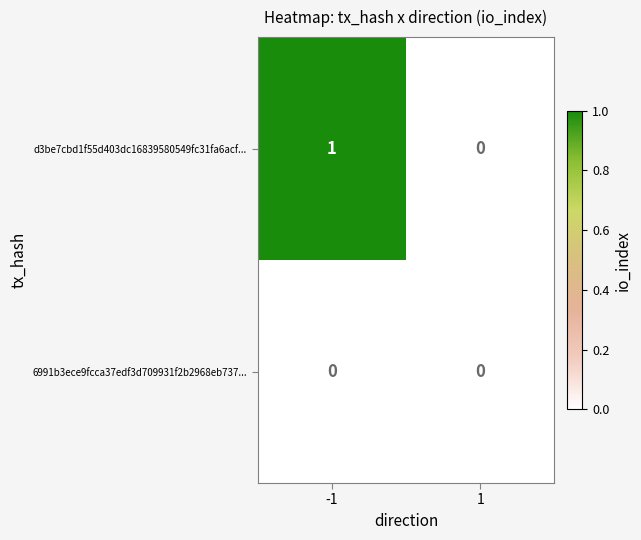

Which series has the widest spread of values?

d3be7cbd1f55d403dc16839580549fc31fa6acf...